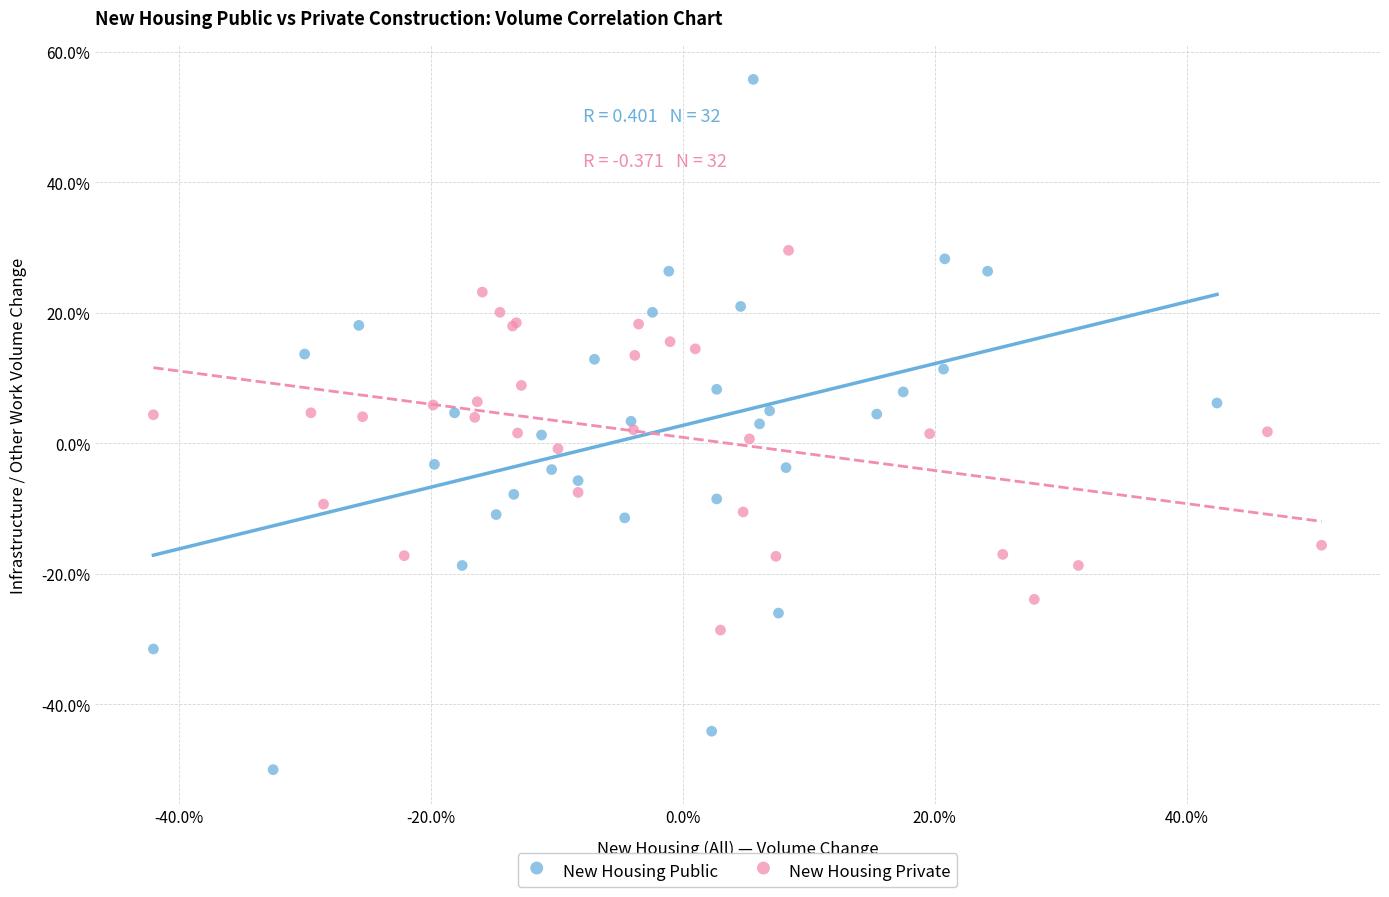

What are all the series names shown in the legend?

New Housing Public, New Housing Private